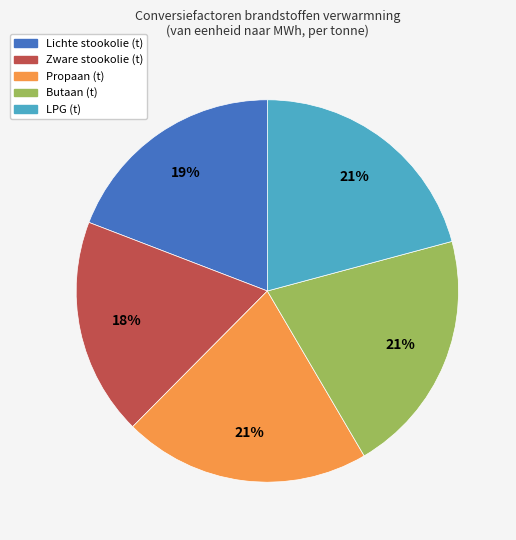

What is the smallest slice in the pie chart?

Zware stookolie (t)